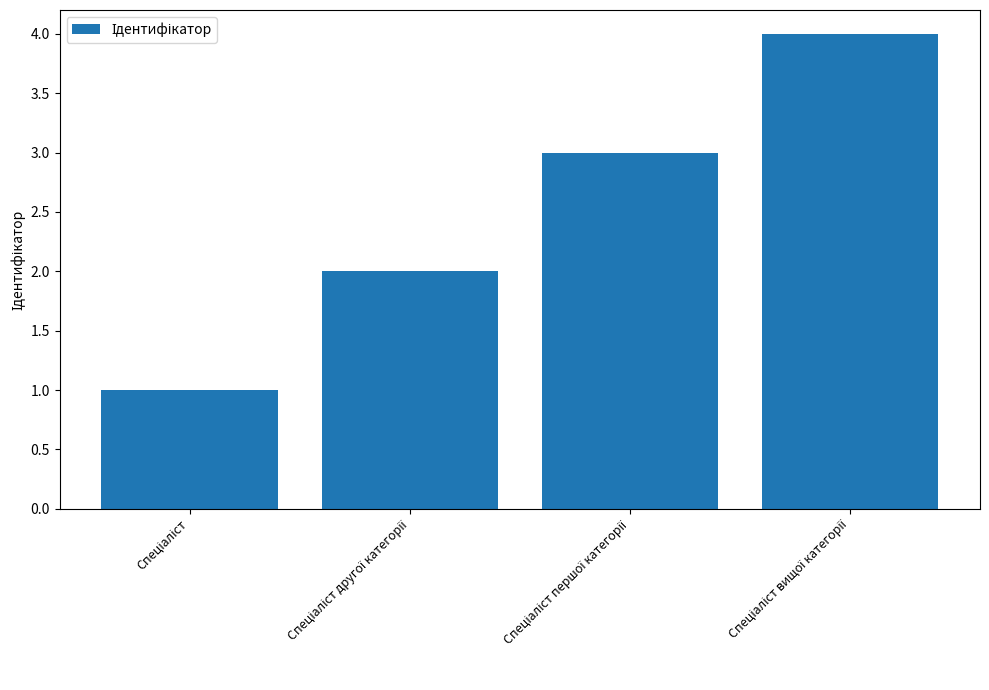

What is the greatest value displayed?

4